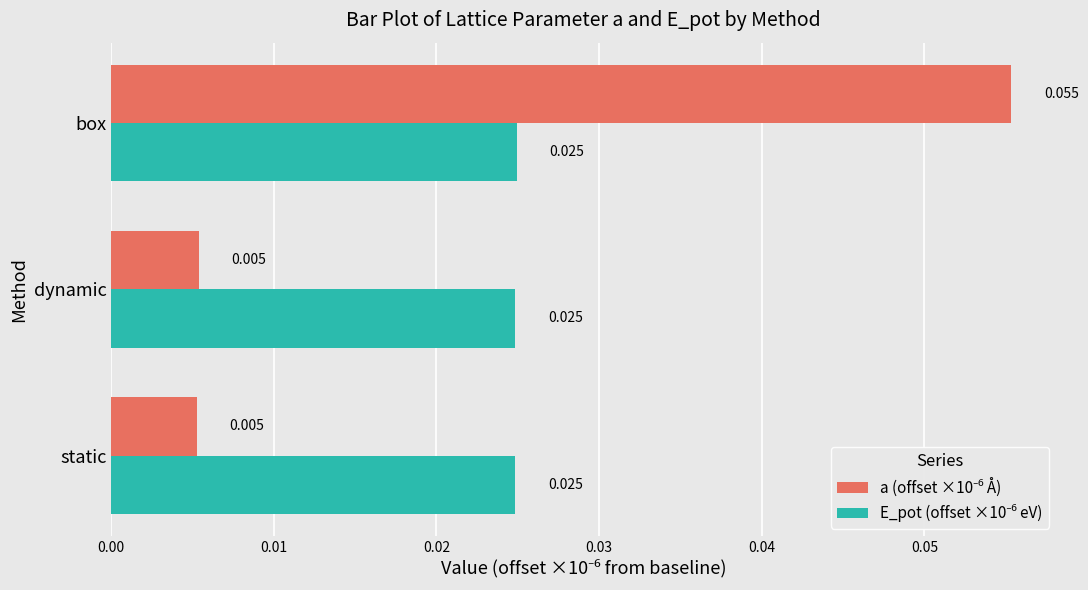

Reading left to right, transcribe all the data shown in this chart.

a (offset ×10⁻⁶ Å): 0.0	0.0	0.1
E_pot (offset ×10⁻⁶ eV): 0.0	0.0	0.0